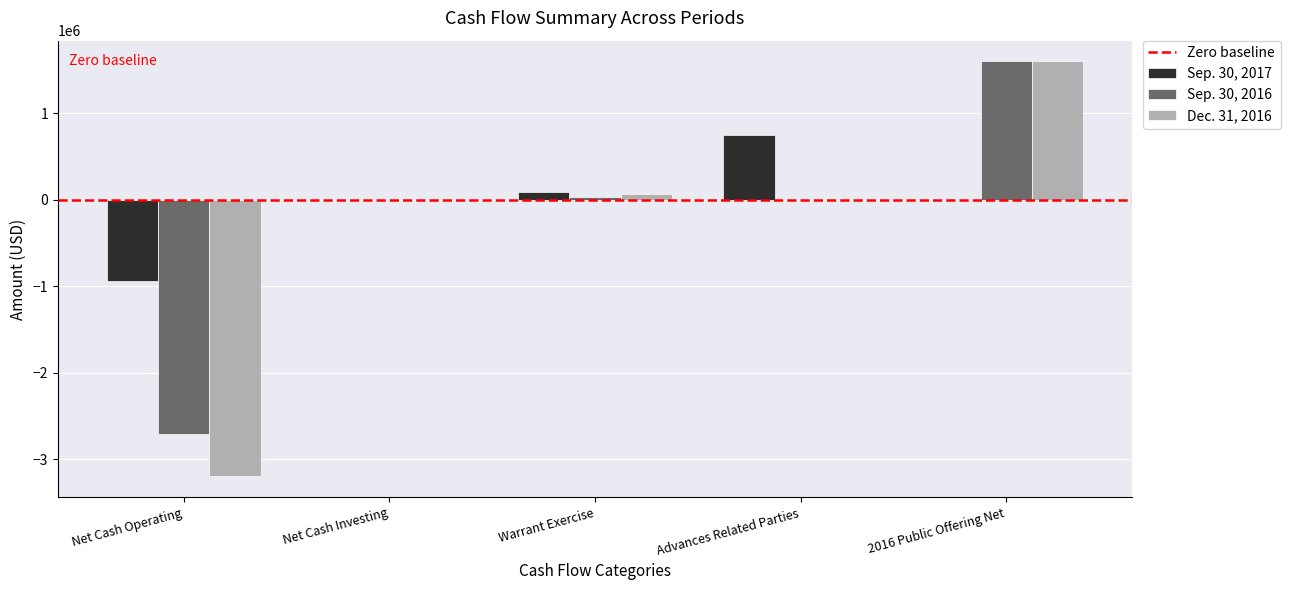

Which category has the highest value across all series?

2016 Public Offering Net